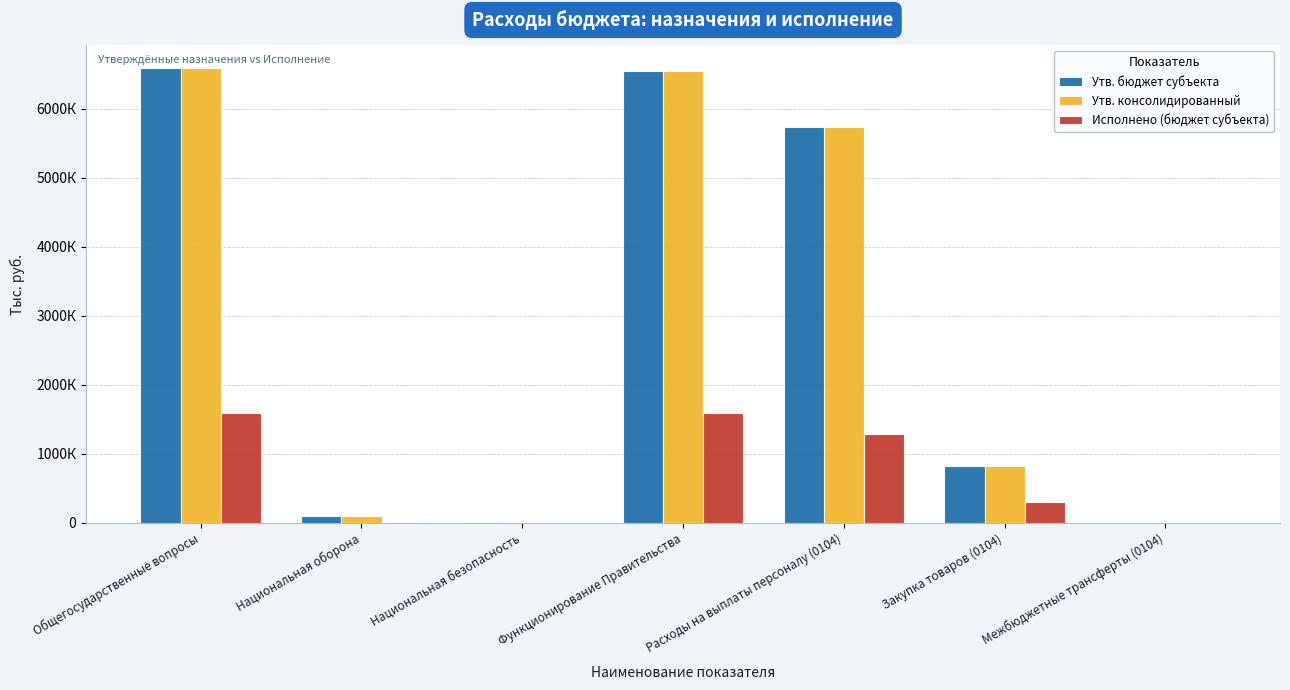

List the series in order of their peak value, lowest first.

Исполнено (бюджет субъекта), Утв. бюджет субъекта, Утв. консолидированный